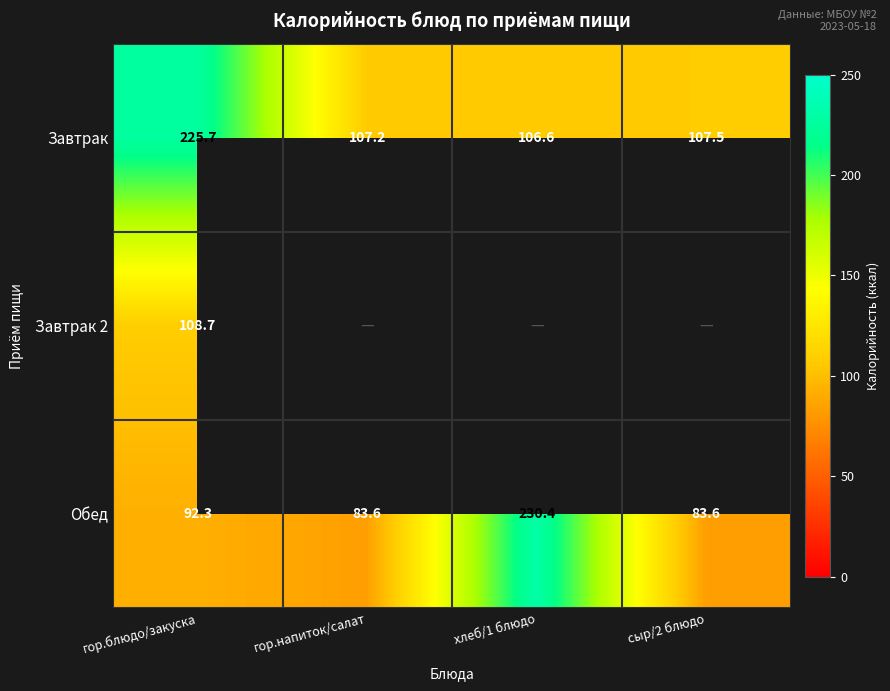

Where is Обед nearest to the value 157?

гор.блюдо/закуска